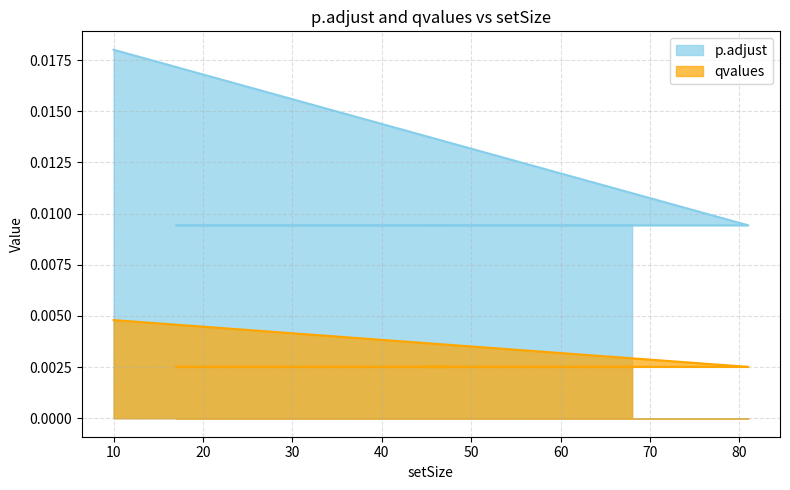

Is it true that p.adjust equals 0.0 at 58?

False